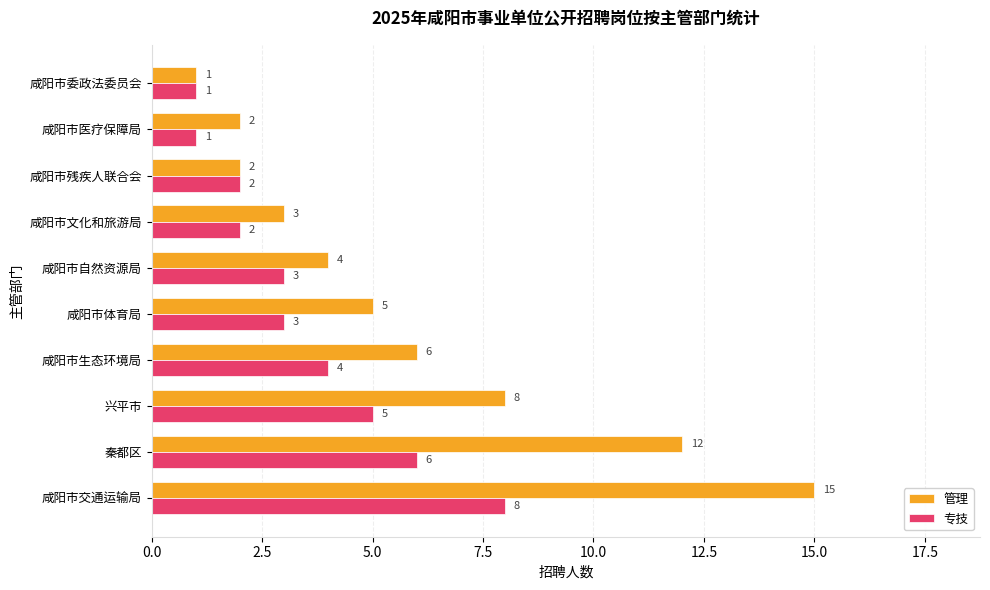

True or false: 管理 has a value of 3 at 兴平市.

False